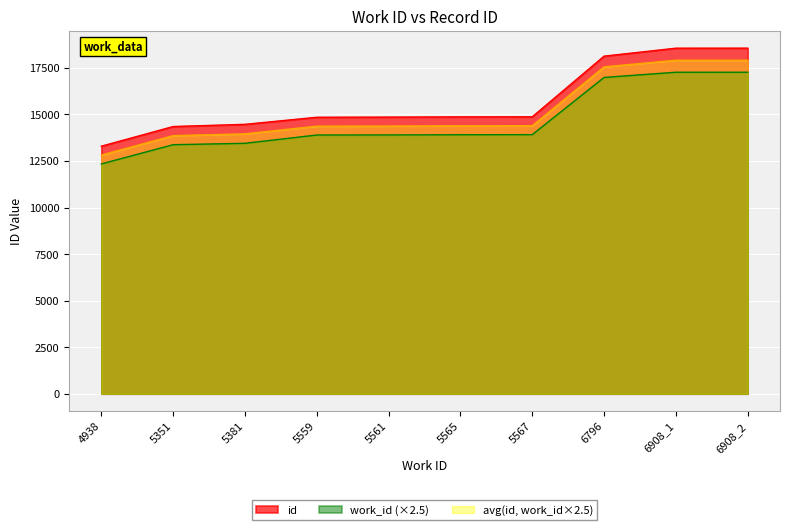

True or false: id has a value of 14354.0 at 5351.

True